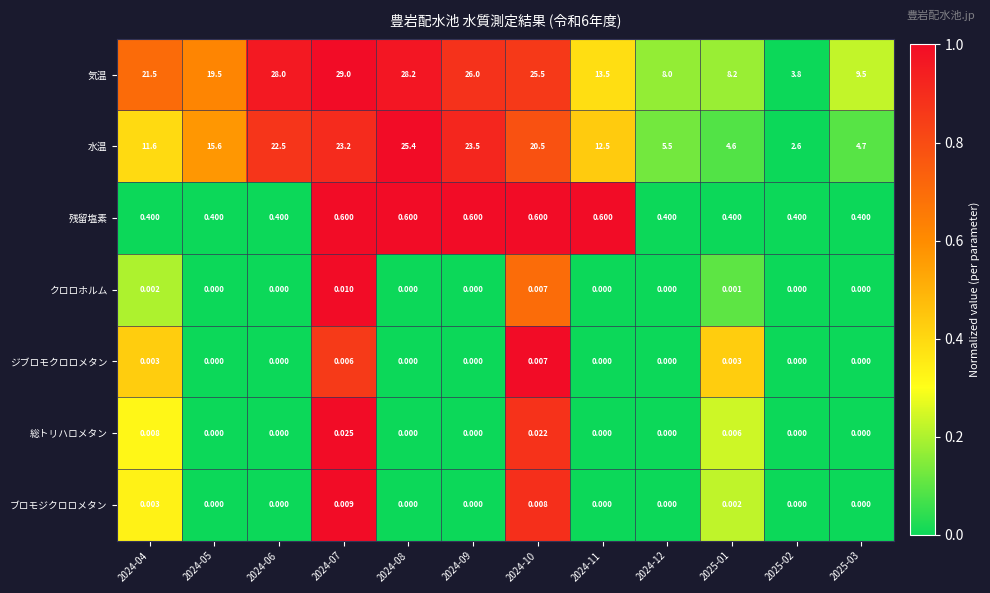

How many data points in 気温 are above 21?

6